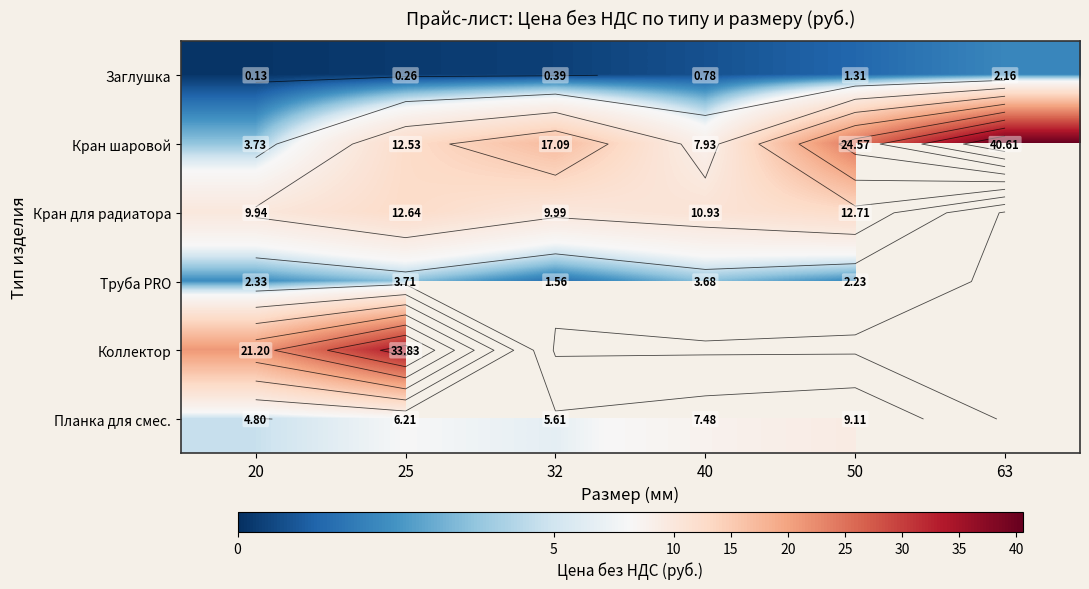

Read the Кран шаровой value at 40.

7.9